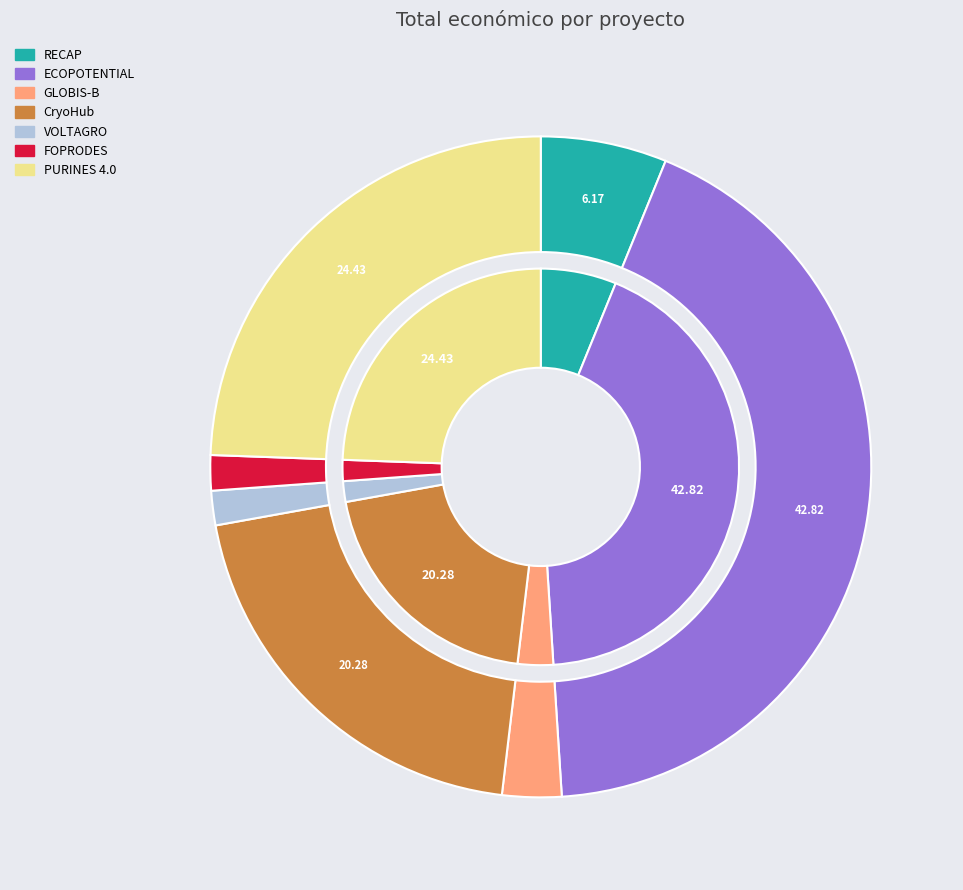

Is the sum of VOLTAGRO and PURINES 4.0 greater than half?

No